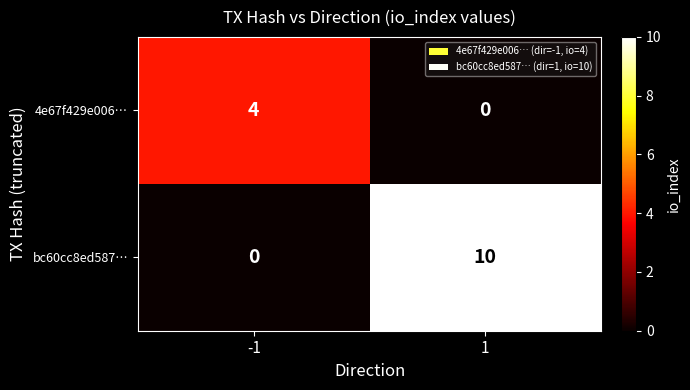

Which label corresponds to the largest value in the chart?

1